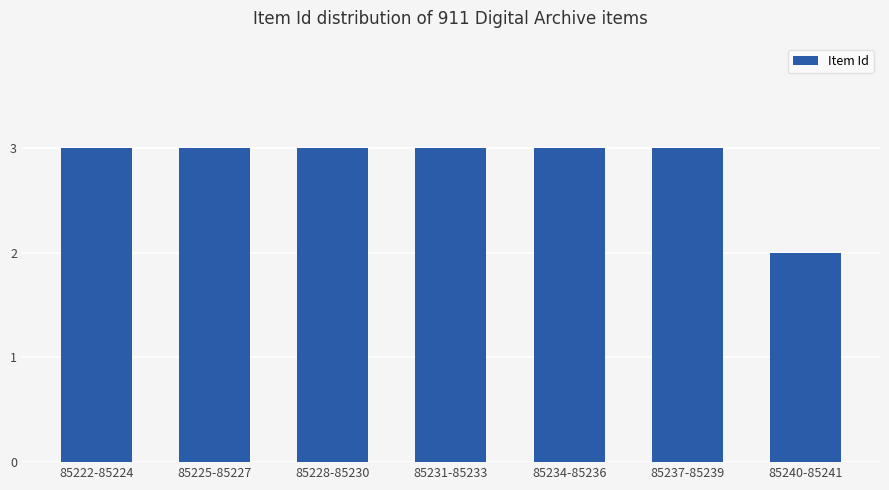

What is the greatest value displayed?

3